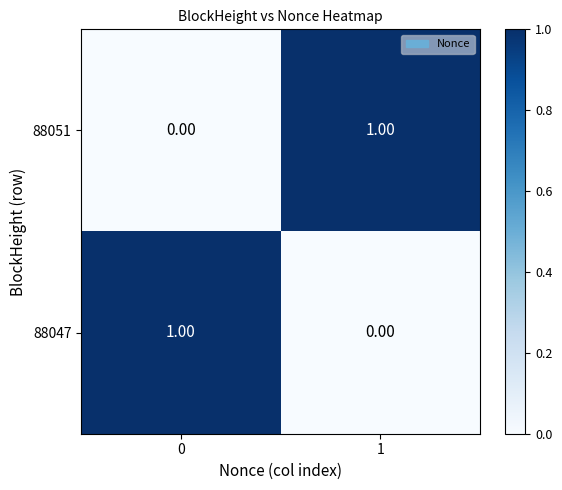

Rank the series at 0 from lowest to highest value.

88051, 88047